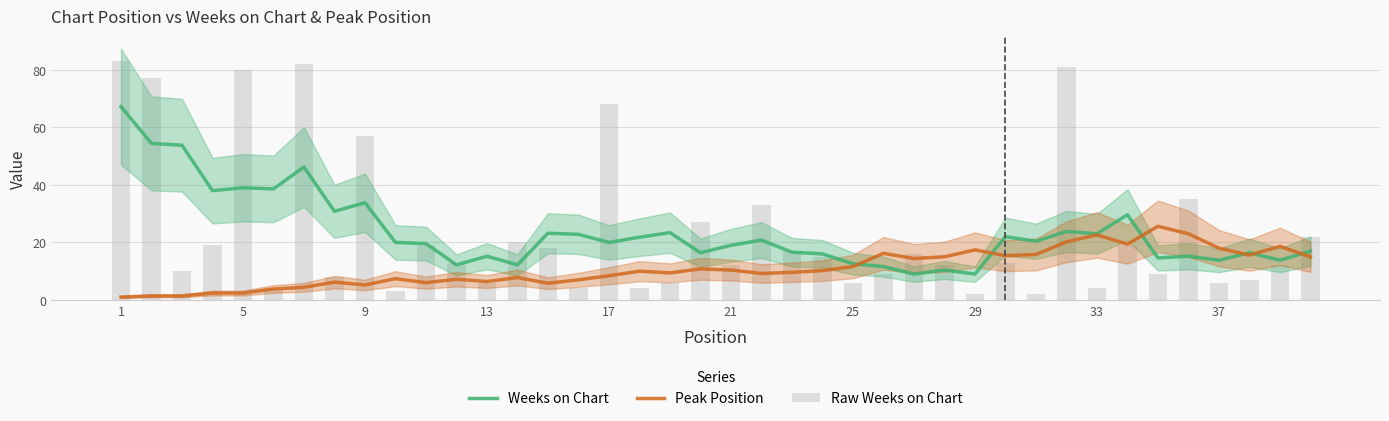

What is the highest value of the Raw Weeks on Chart series?

83.0